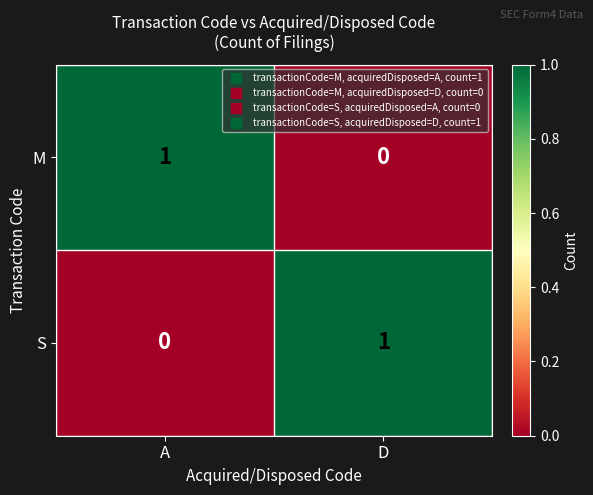

Rank the categories by M value from lowest to highest.

D, A